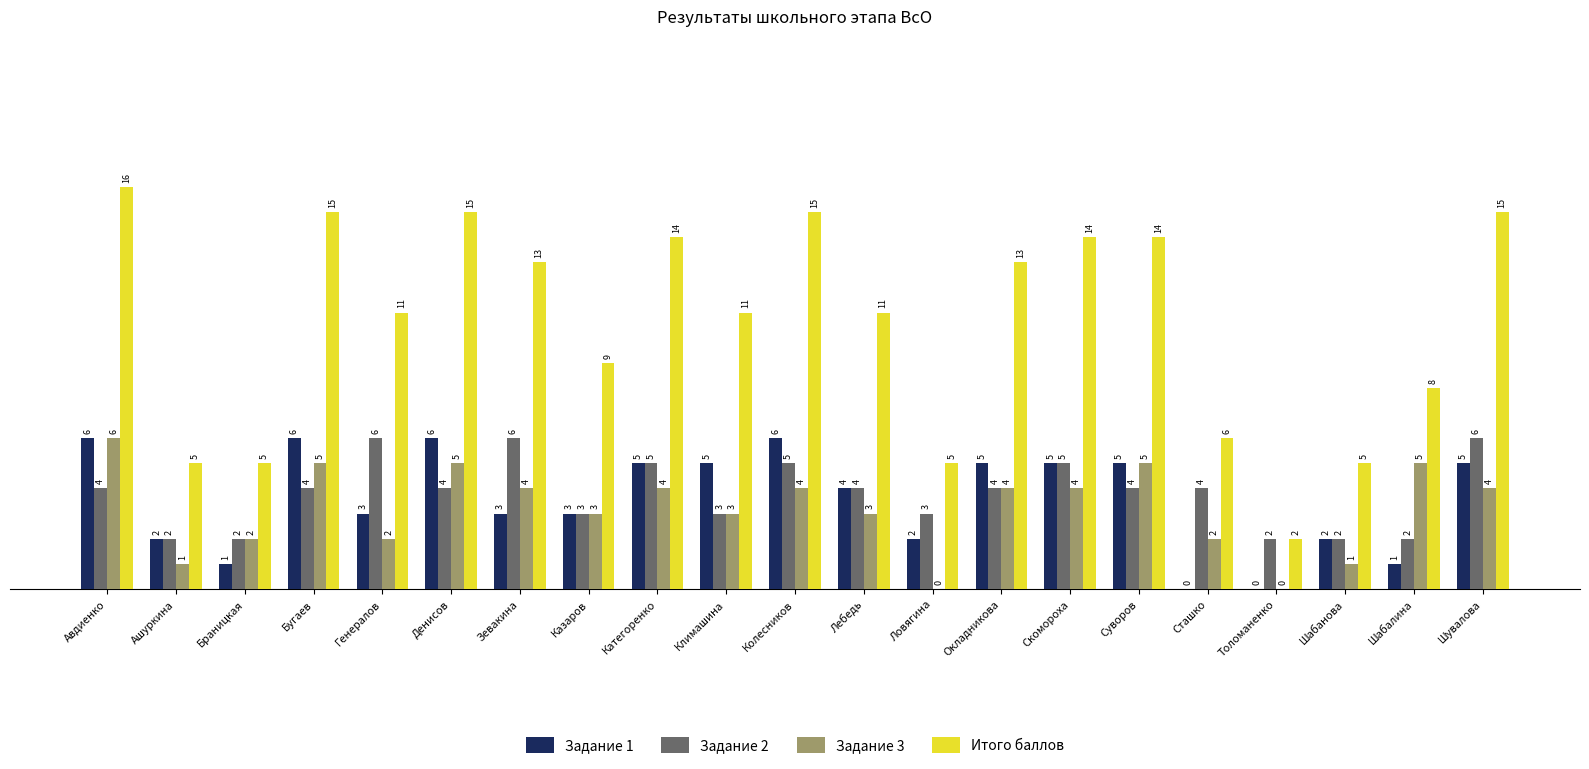

How many groups of bars are there?

21